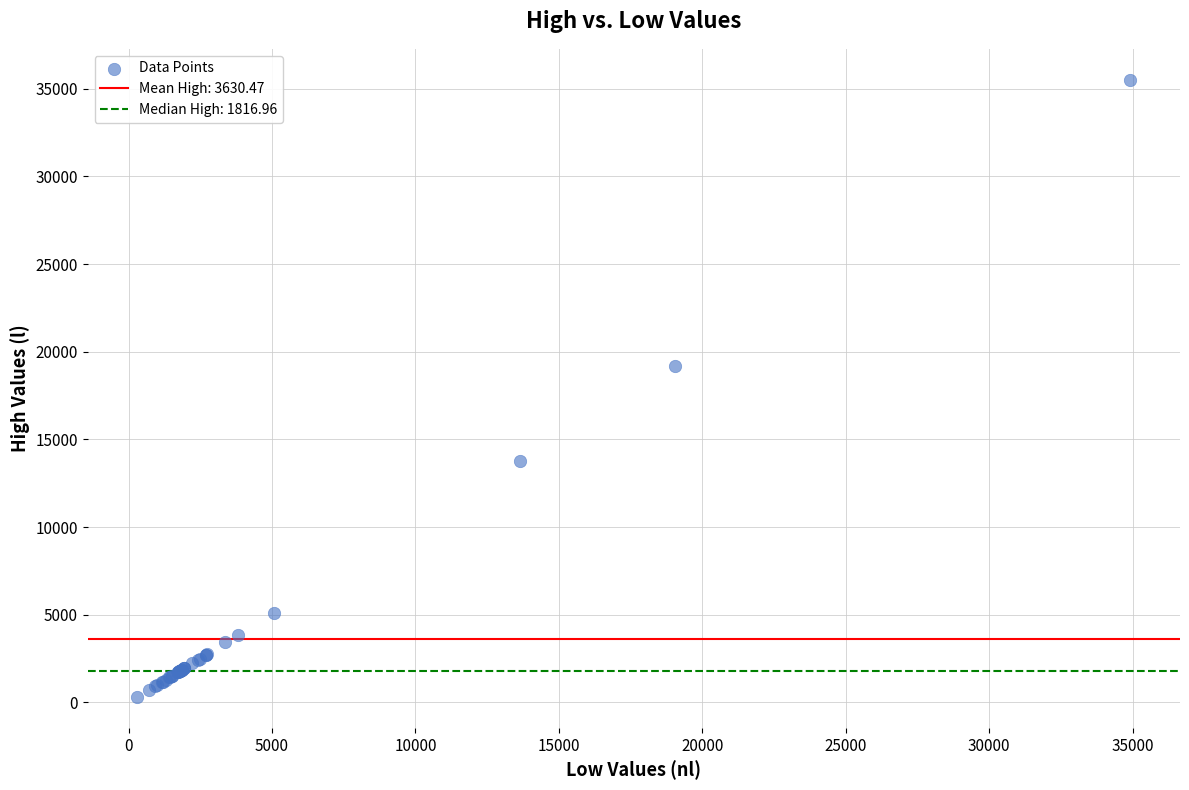

What Y value in the scatter plot is closest to 17909?

19186.8